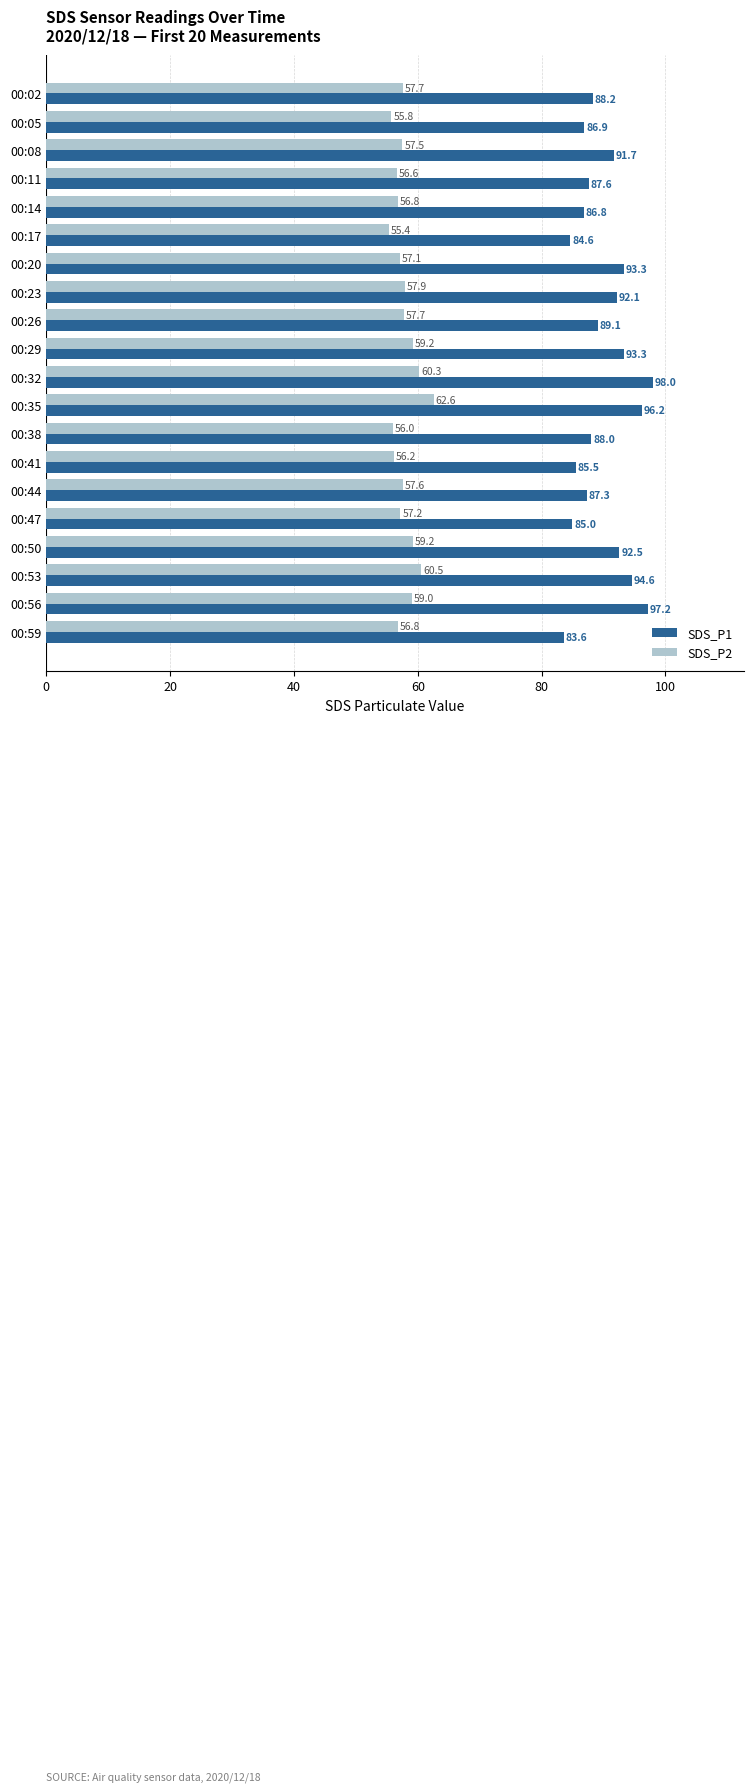

Is the value of SDS_P1 at 00:56 greater than the value of SDS_P2 at 00:20?

Yes